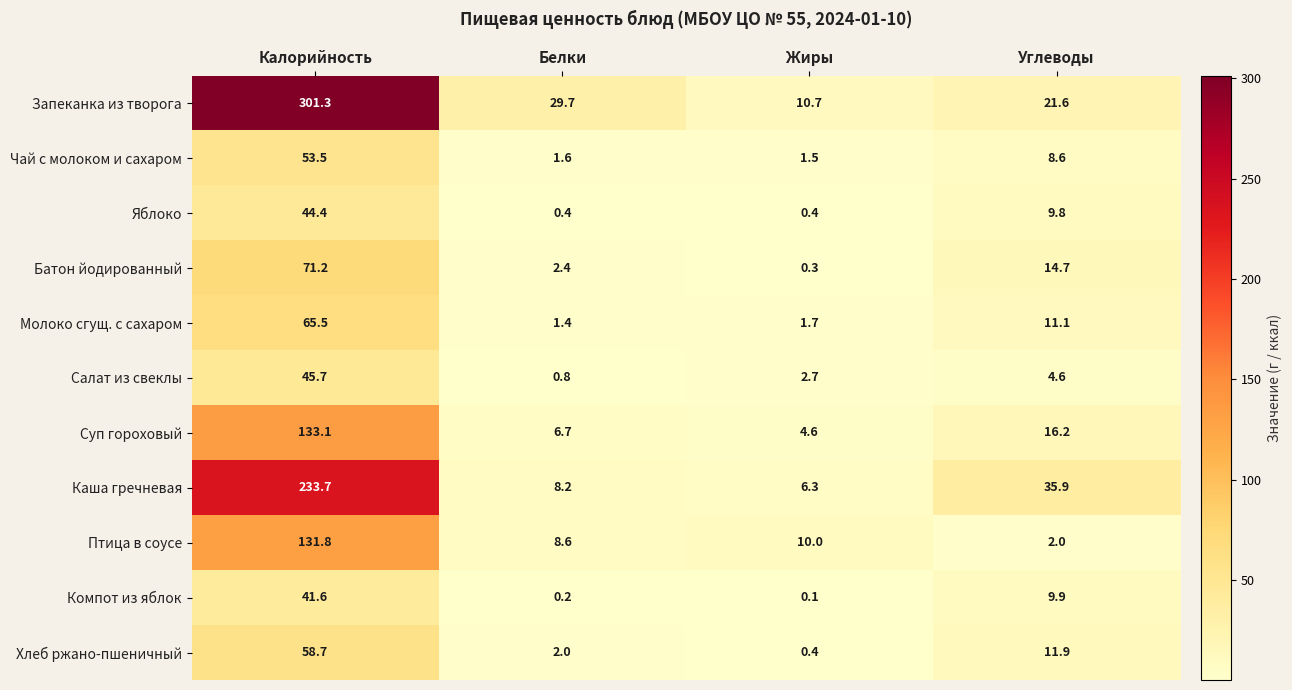

How many values in the Компот из яблок series are below 9?

2